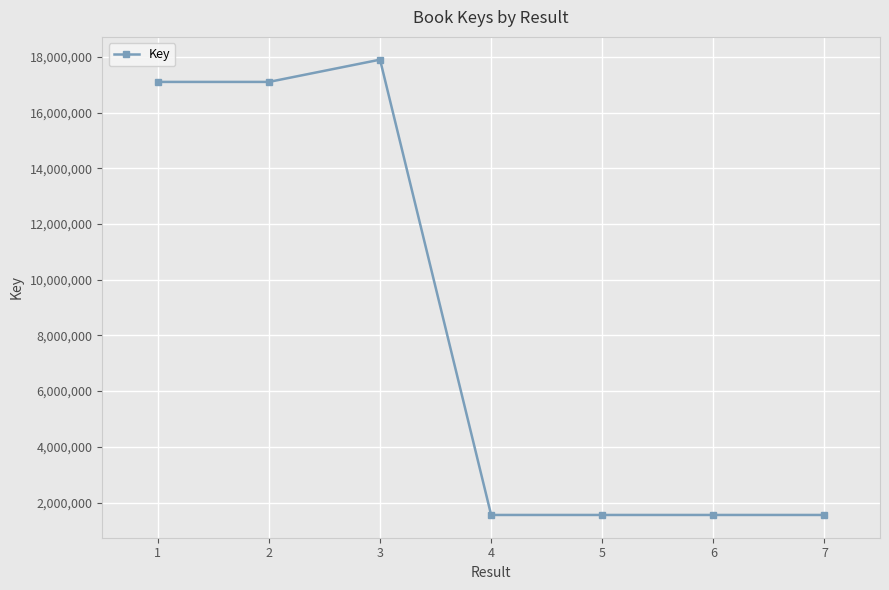

Does the chart have visible grid lines?

Yes